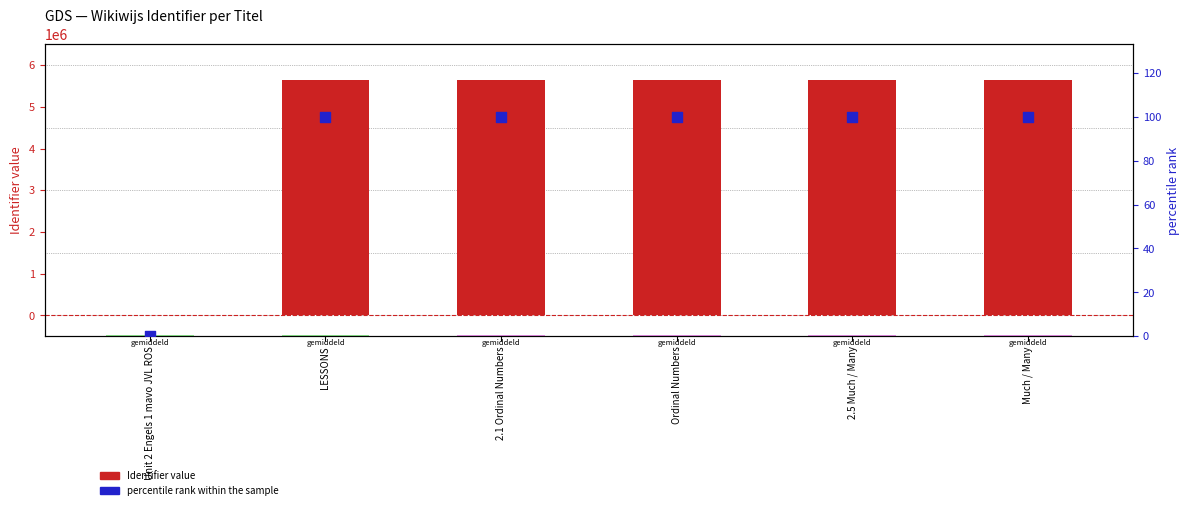

Which series contains the highest Y value?

Identifier